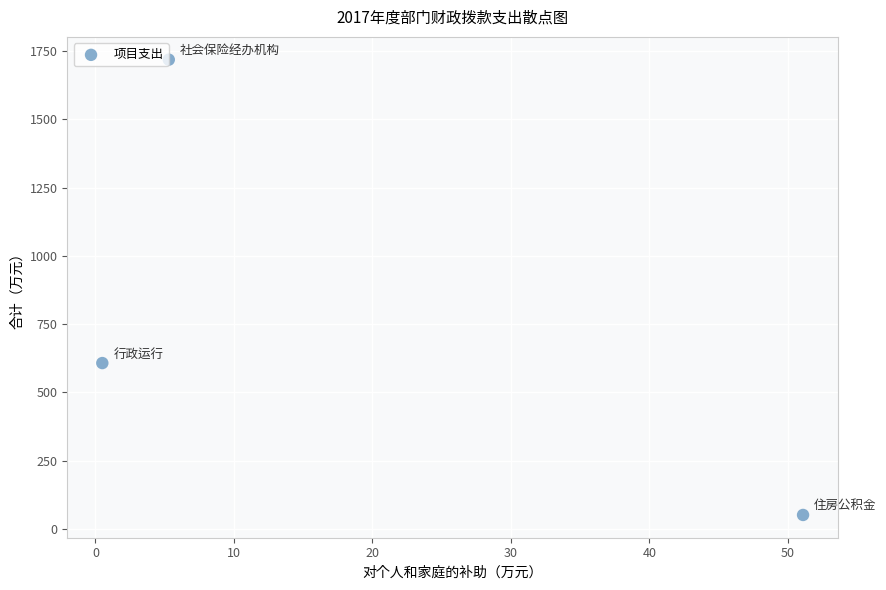

What is the range of Y values (max minus min)?

1667.2